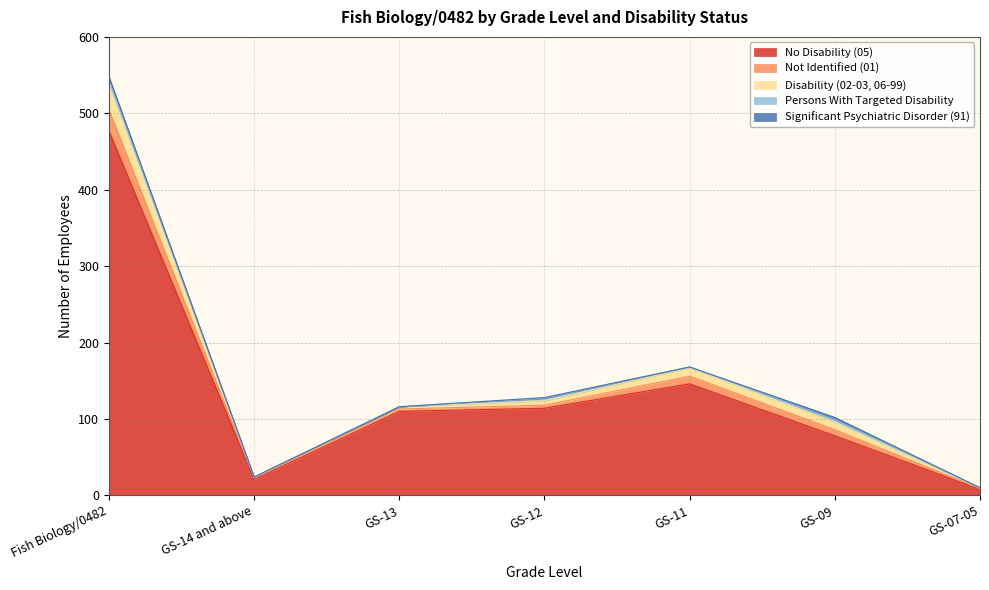

What is the difference between the second highest and second lowest values in the Significant Psychiatric Disorder (91) series?

3